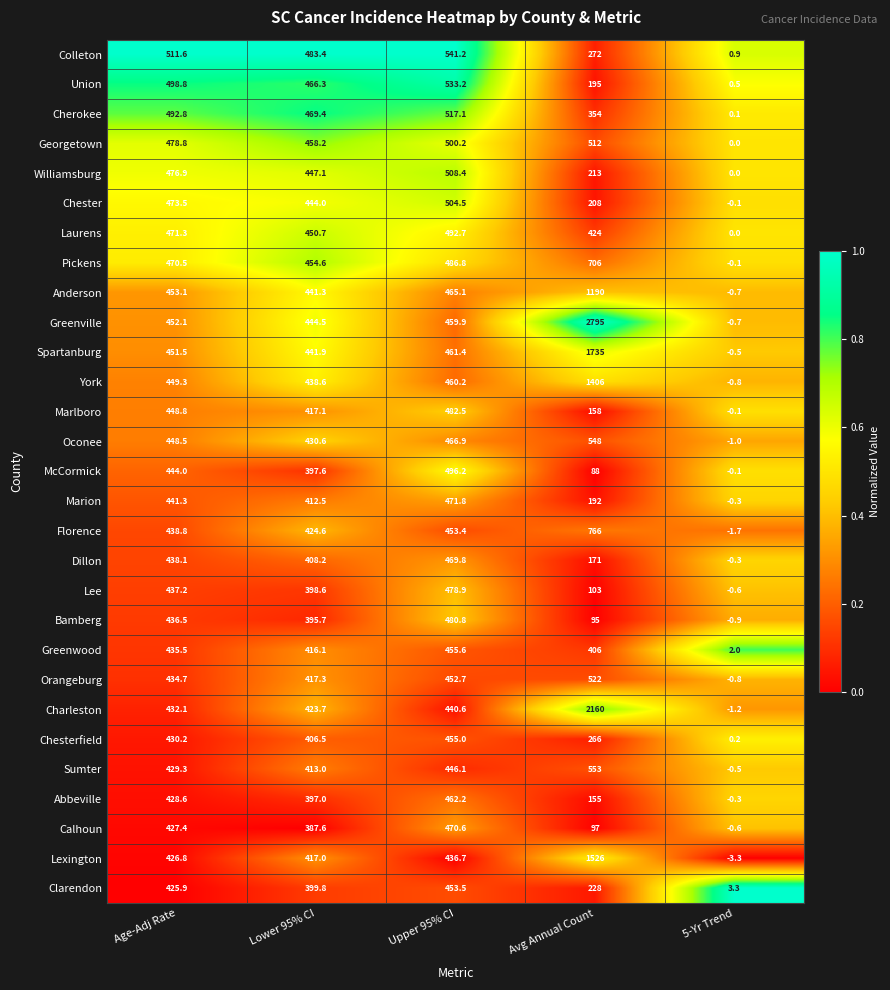

What is the difference between the highest and lowest values at Avg Annual Count?

2707.0